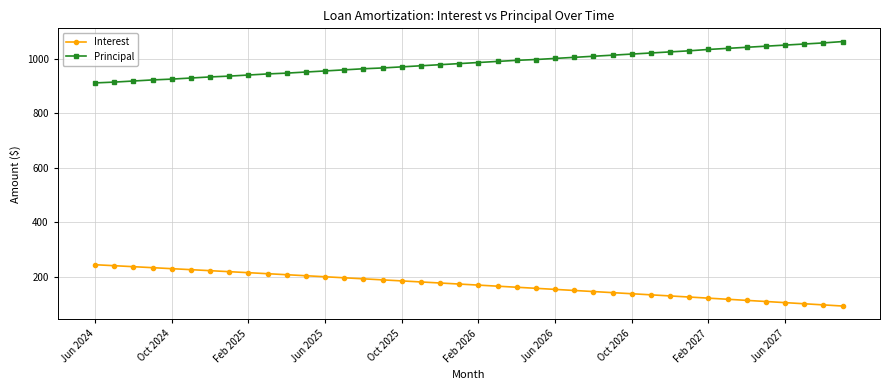

What are all the series names shown in the legend?

Interest, Principal